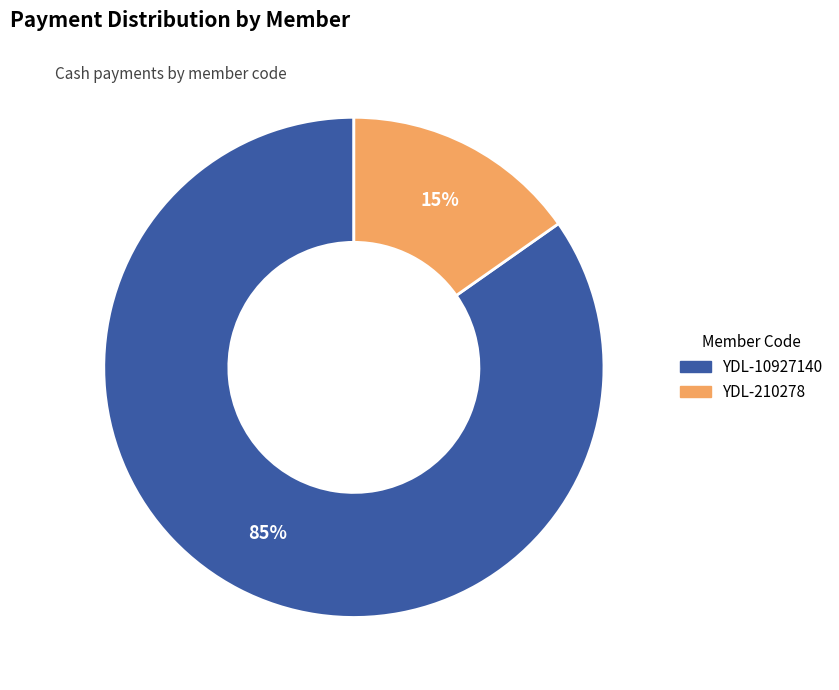

To the nearest percent, what portion does YDL-10927140 represent?

85%